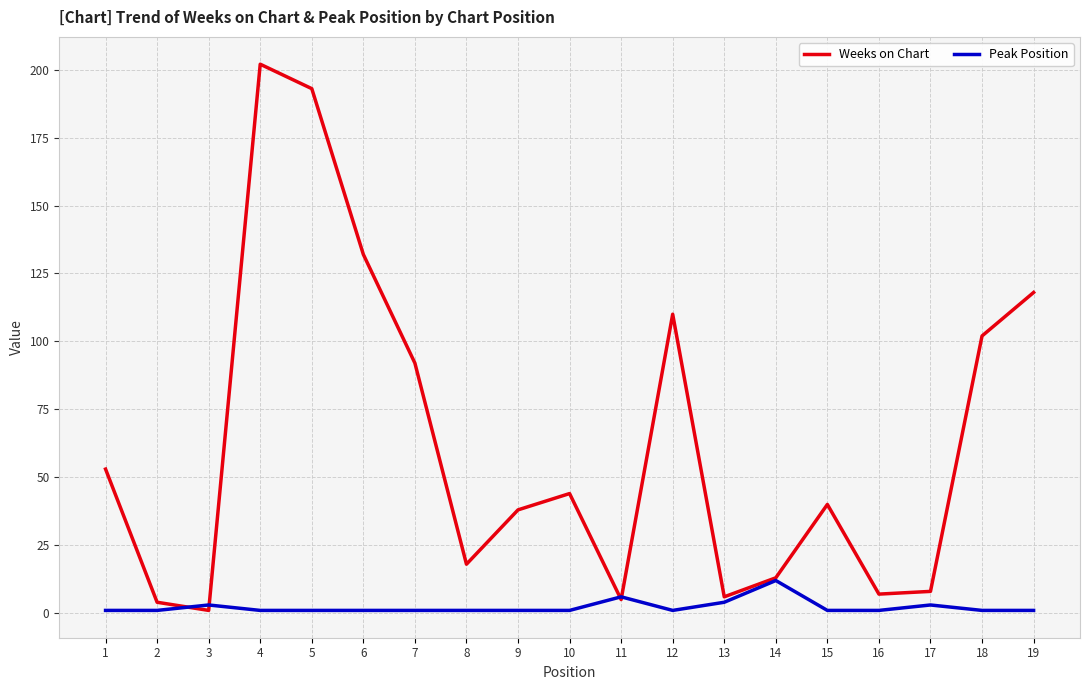

At how many categories does at least one series exceed 184?

2